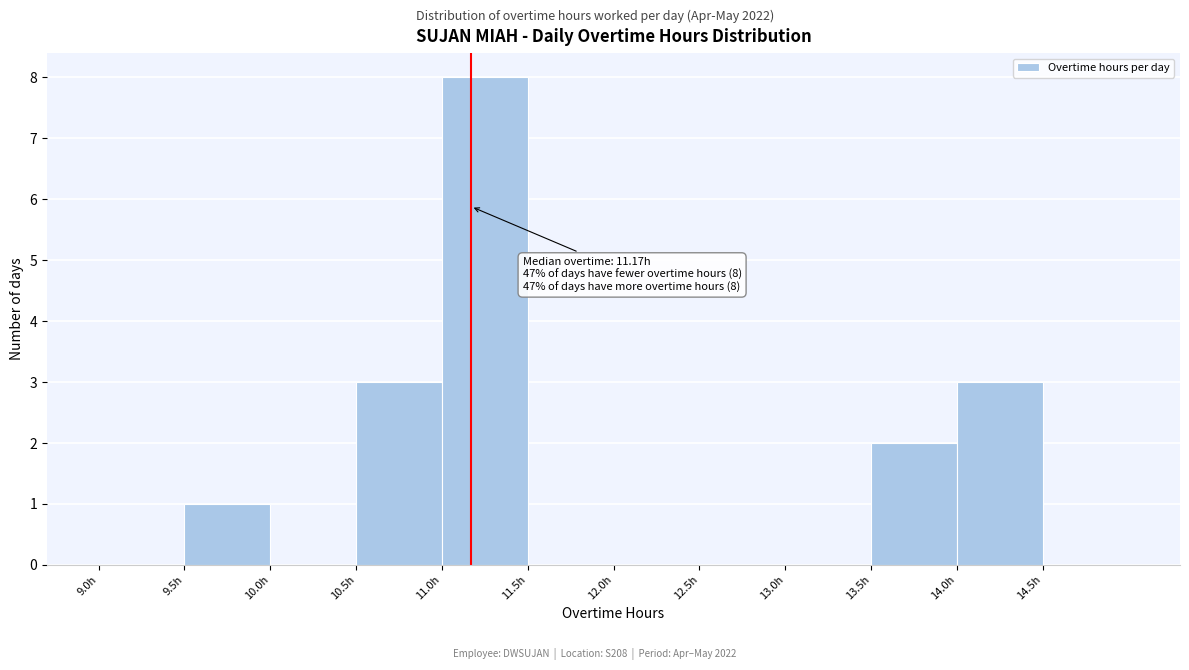

Over which range of the x-axis is the bar tallest?

11.0 to 11.5